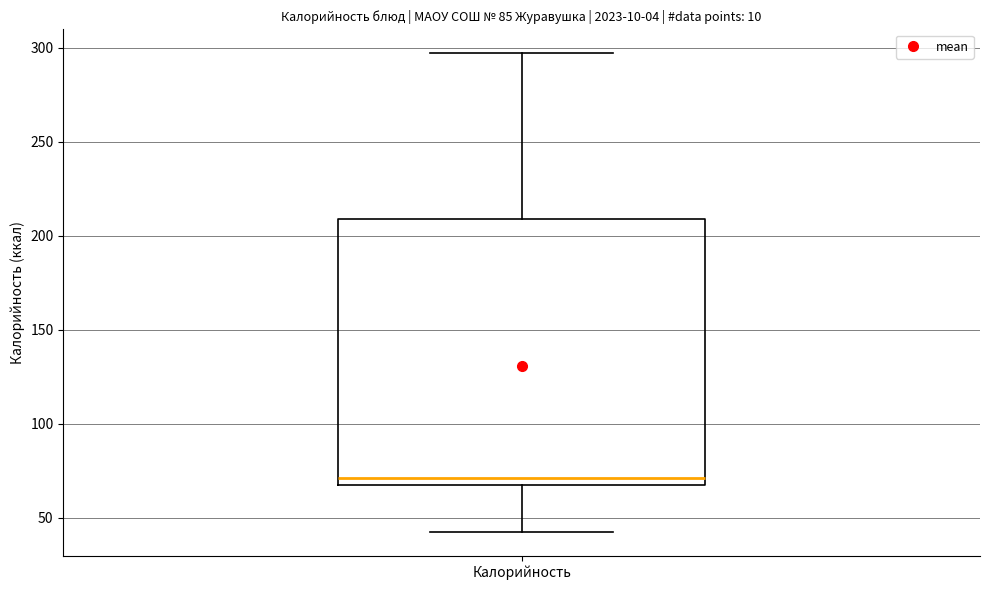

Where is the upper edge of the box for Калорийность on the y-axis? The values are not printed on the chart, so give them approximately, as read against the axis.

210